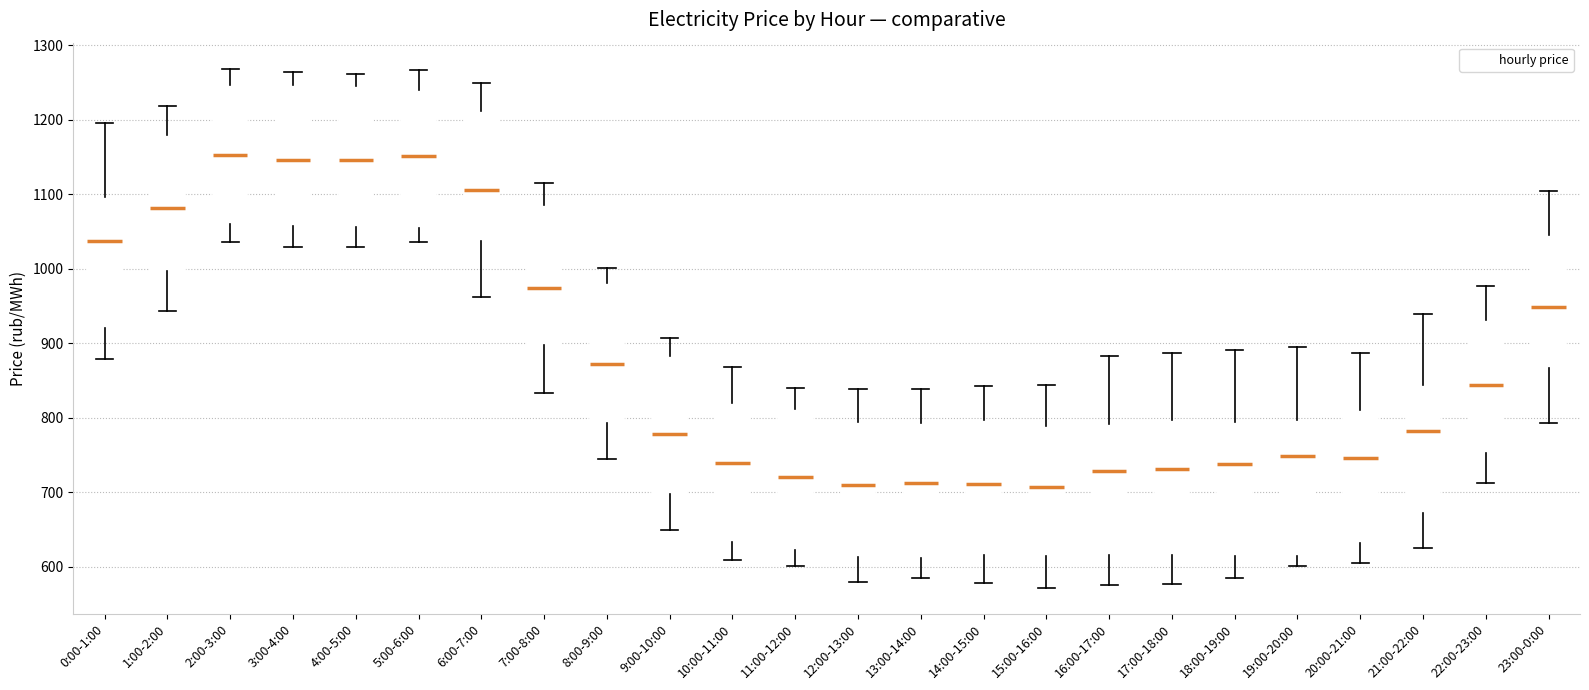

Where is the lower edge of the box for 15:00-16:00 on the y-axis? The values are not printed on the chart, so give them approximately, as read against the axis.

610